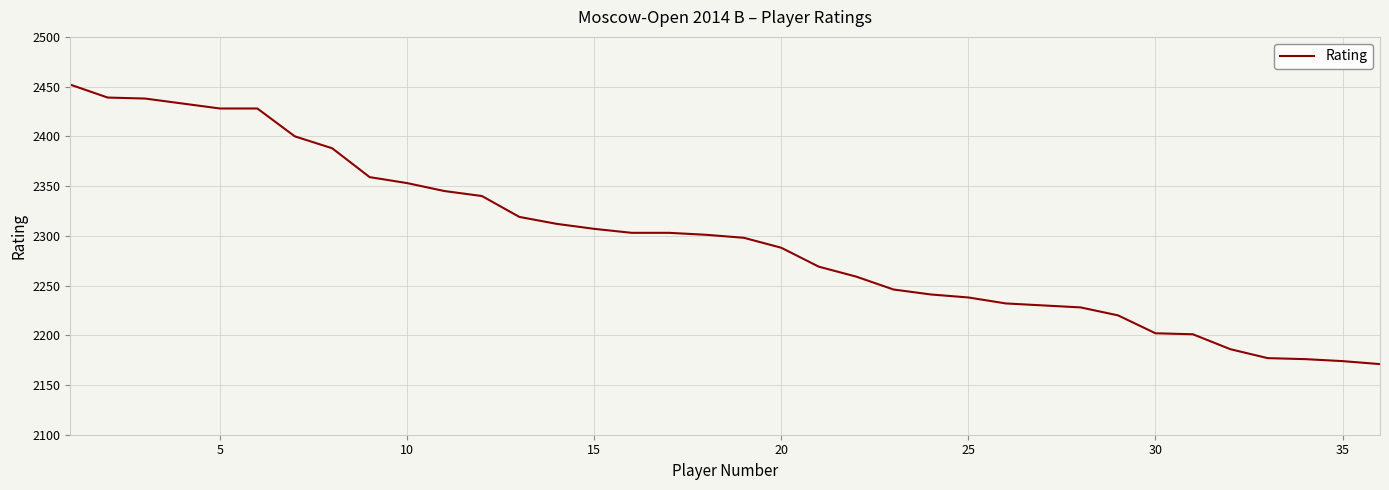

What is the smallest value displayed?

2171